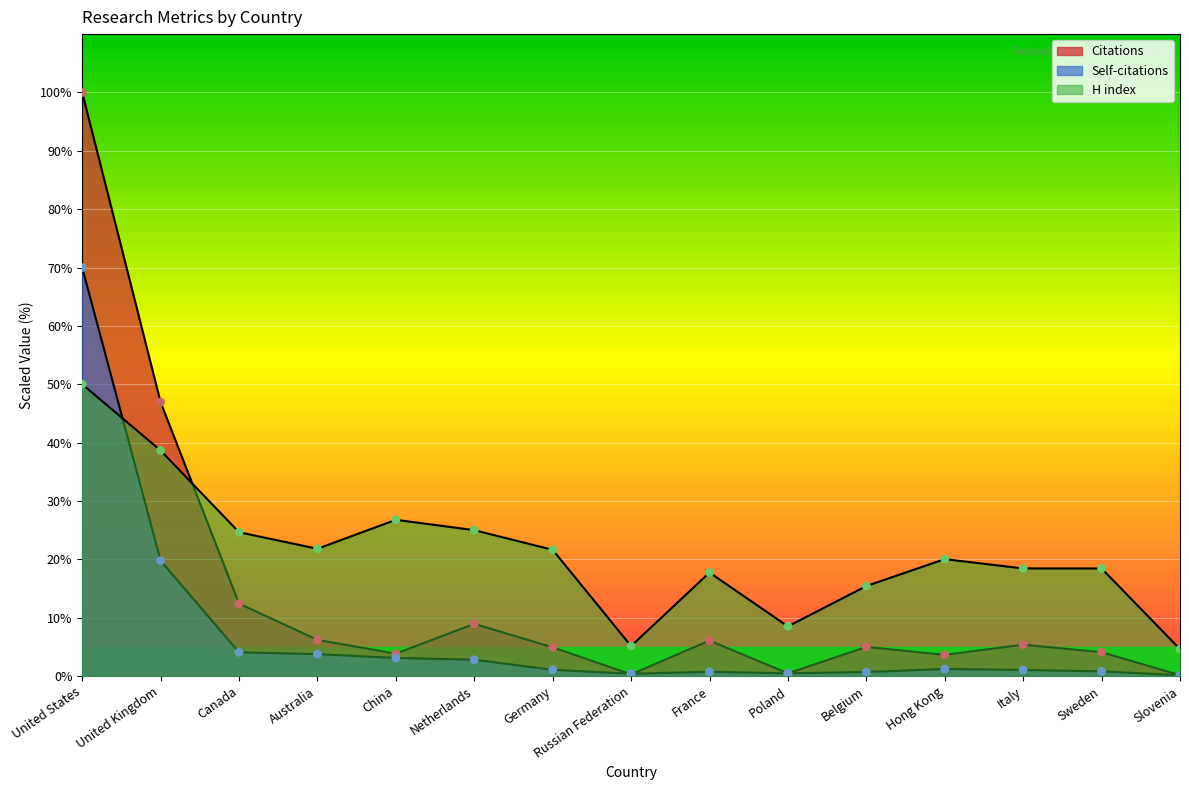

At which category is the sum across all series the highest?

United States